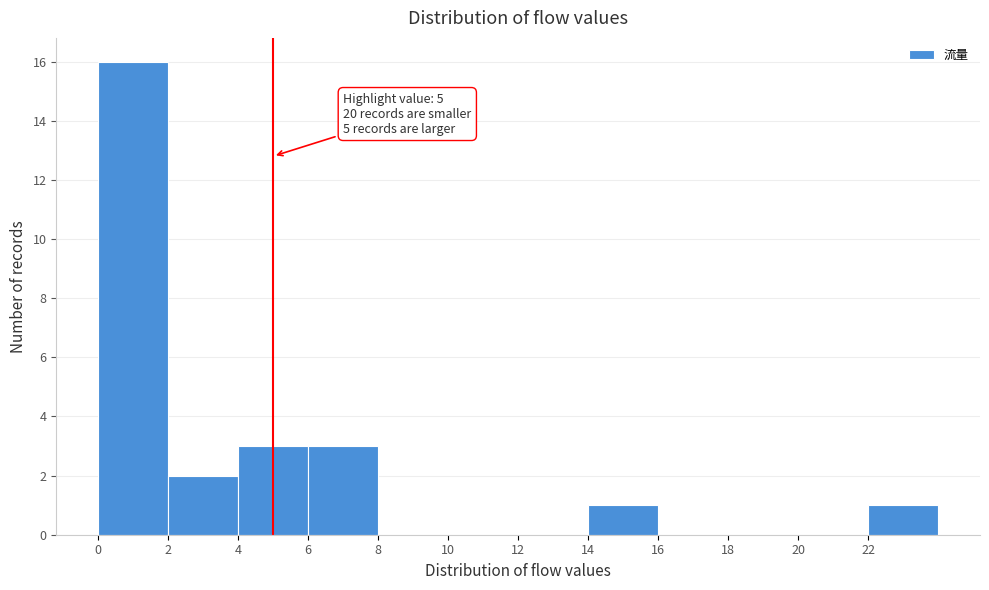

Which range on the x-axis has the tallest bar?

0 to 2